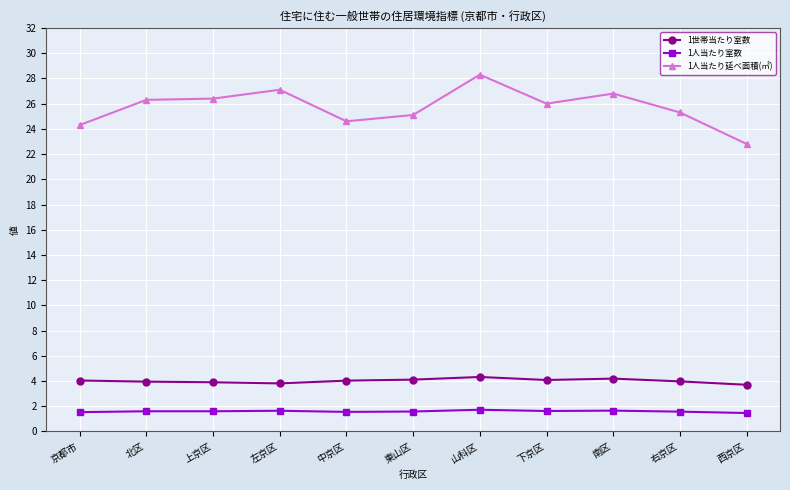

Which category has the lowest value in the 1人当たり延べ面積(㎡) series?

西京区